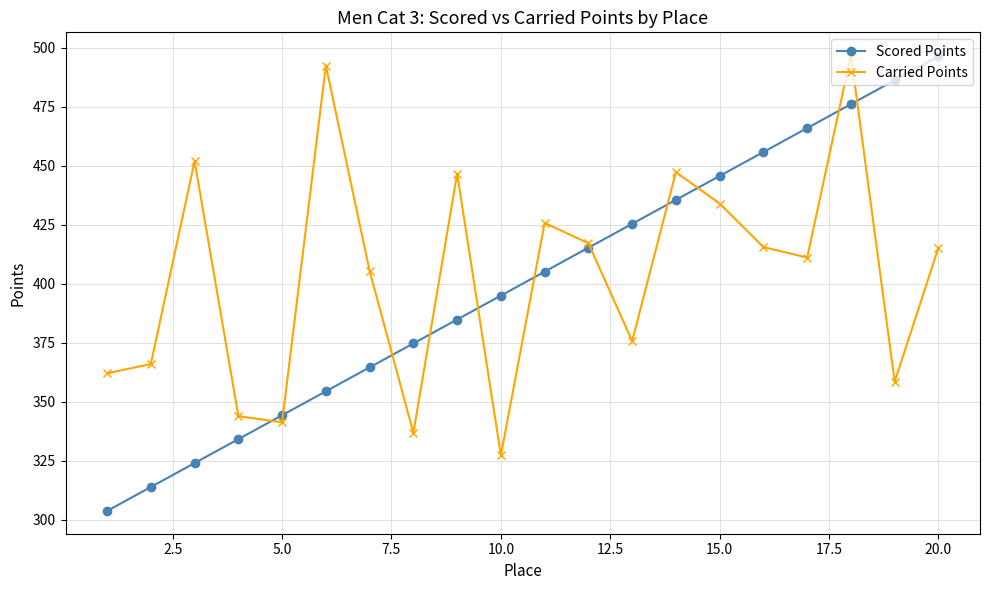

Which series has the largest total across all categories?

Carried Points